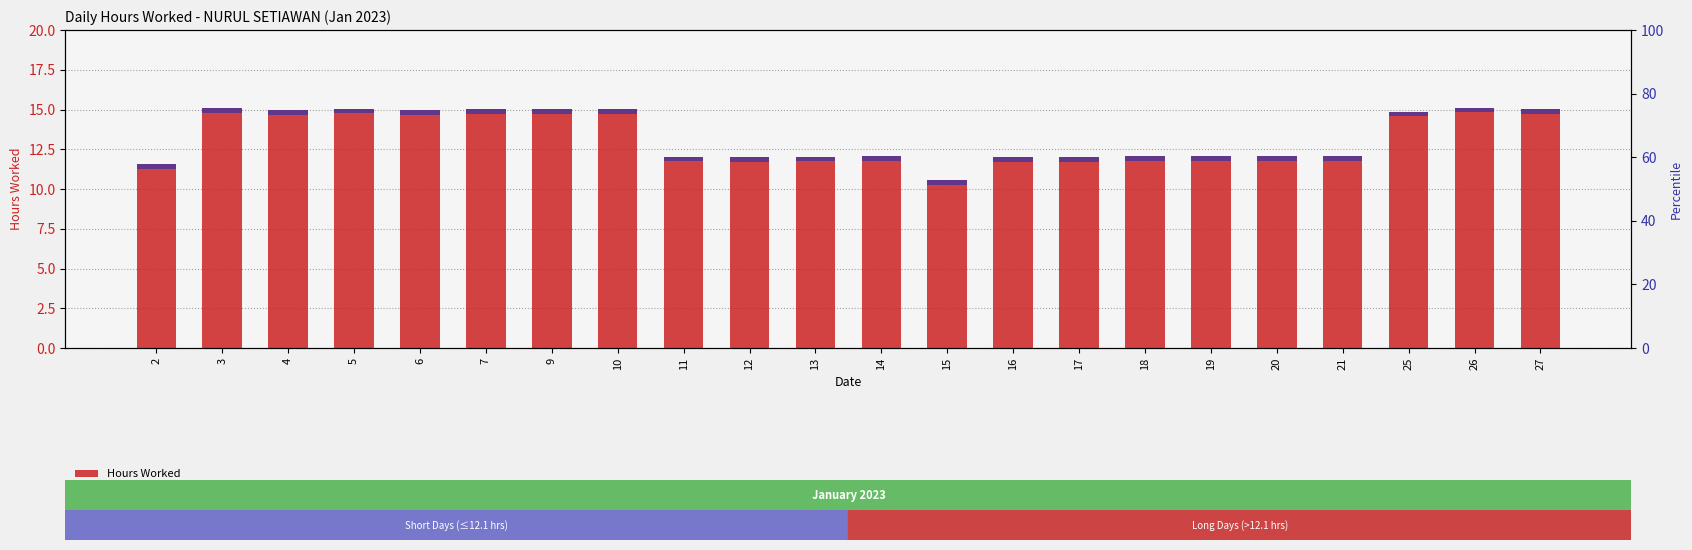

Does the chart contain any negative values?

No